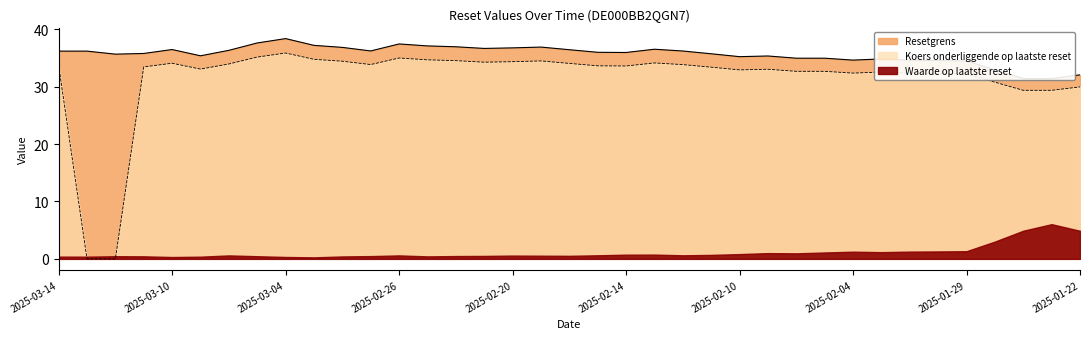

At which category does Koers onderliggende op laatste reset reach its first local peak?

2025-03-10